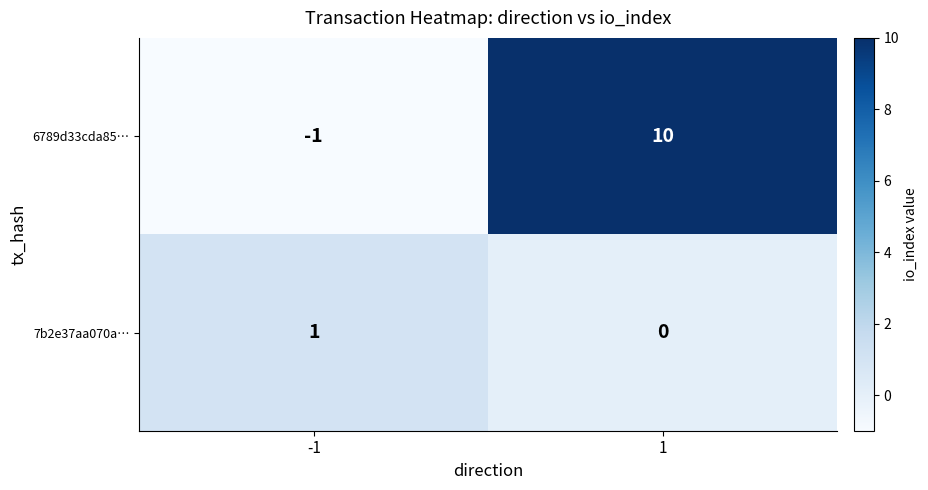

Rank the categories by 7b2e37aa070a… value from highest to lowest.

-1, 1